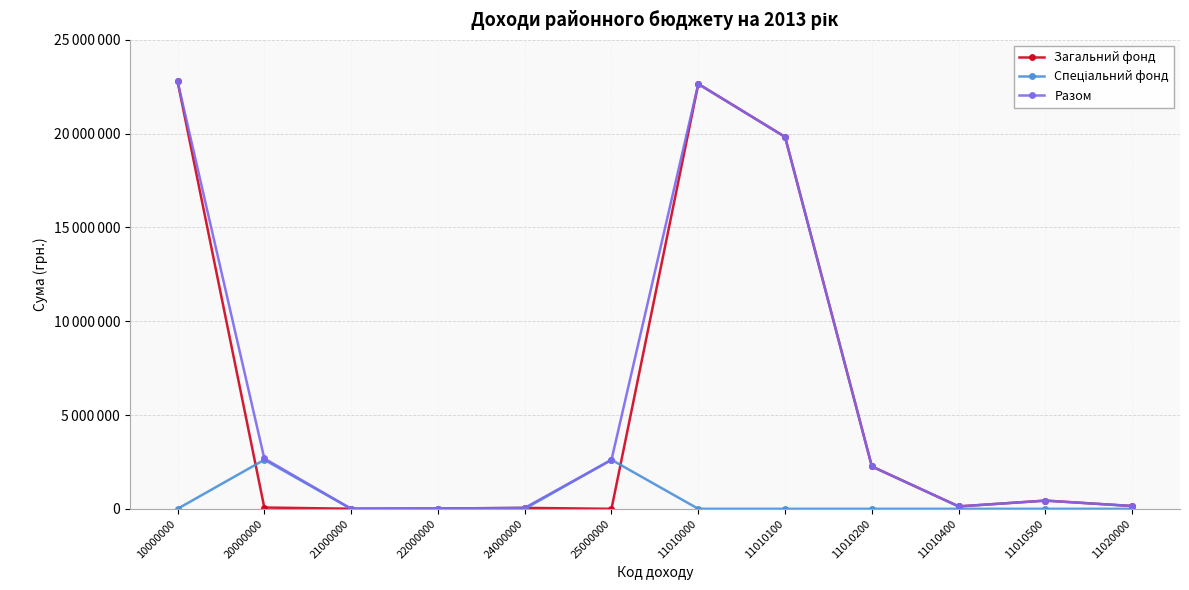

Does the chart have visible grid lines?

Yes